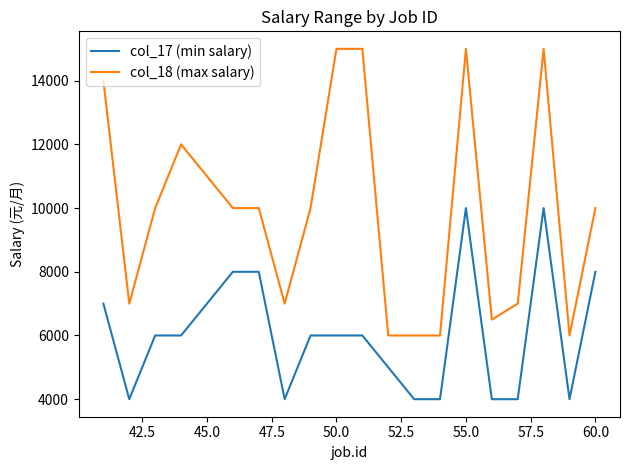

Which series has the widest spread of values?

col_18 (max salary)